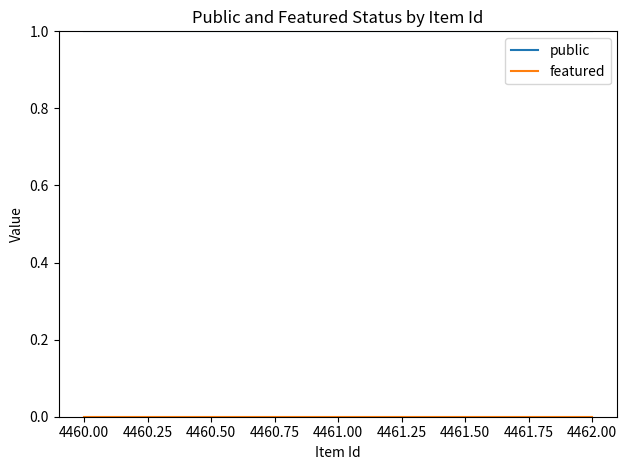

What position from the left is 4461.00?

2